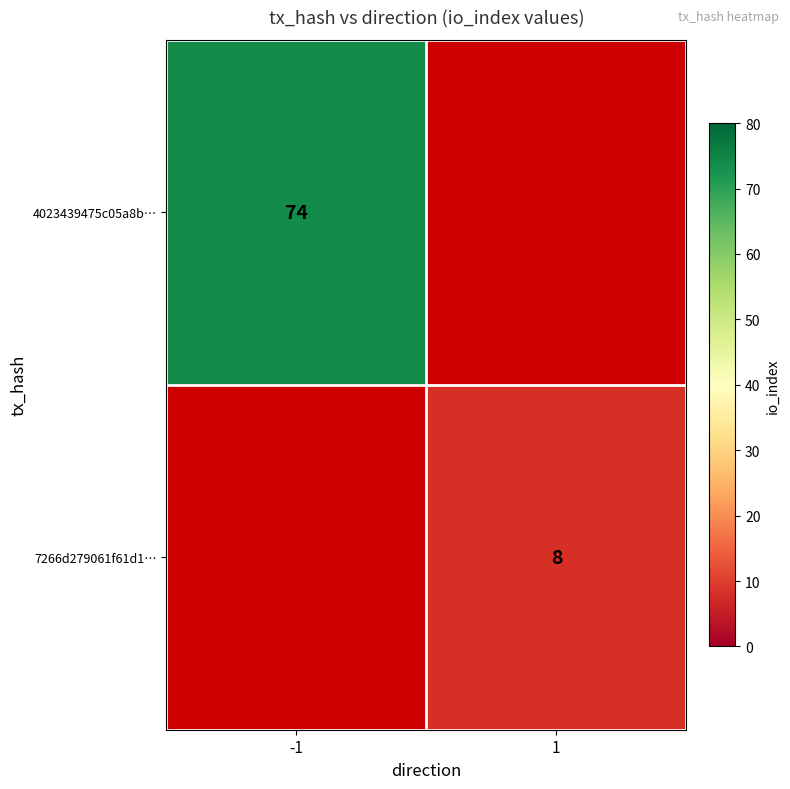

True or false: 4023439475c05a8b… has a value of 74 at -1.

True